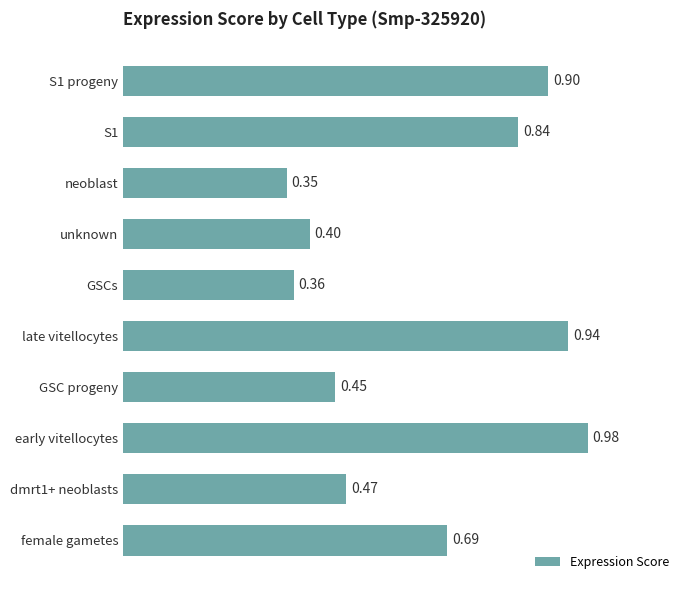

Does the chart contain any negative values?

No